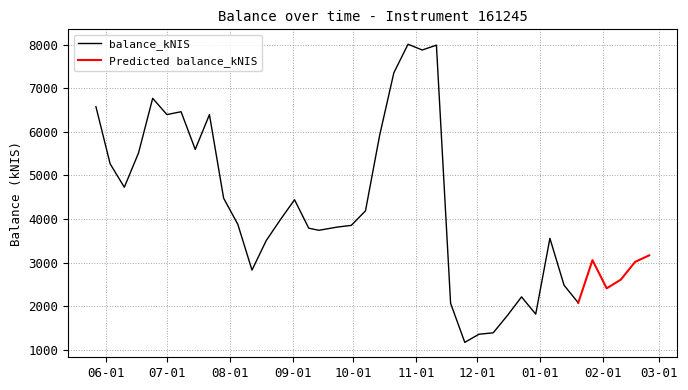

What position from the right is 2021-10-07?

21